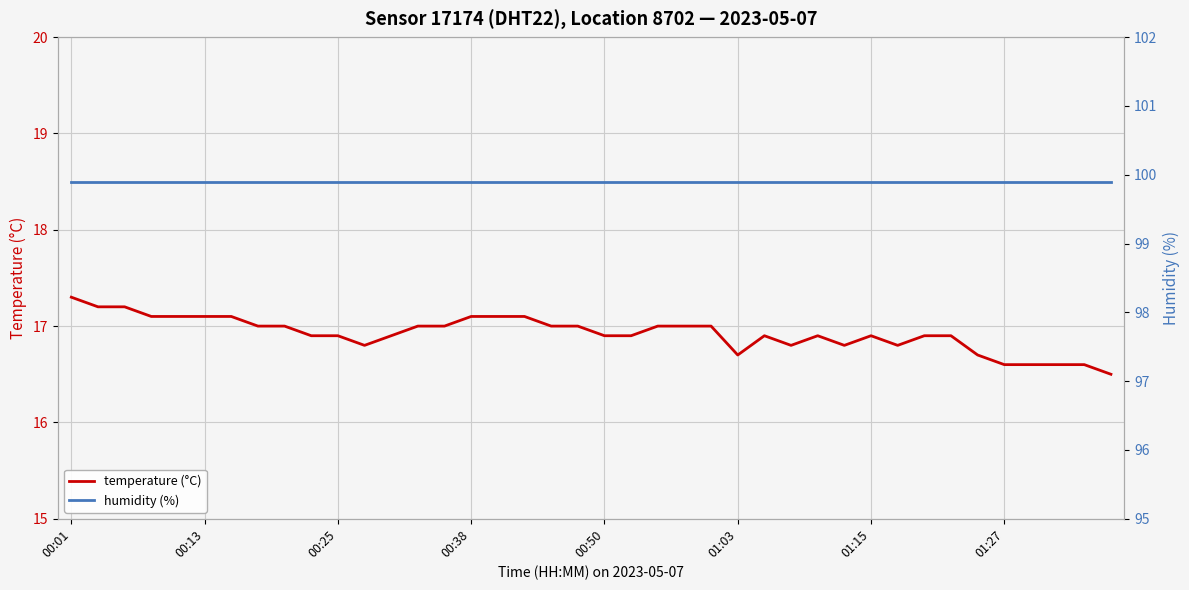

What is the total value across all series at 29?

116.7